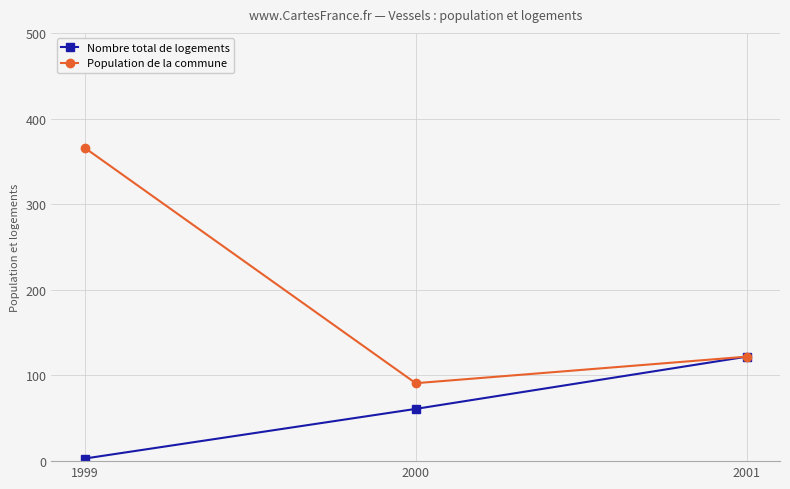

Is the value of Population de la commune at 1999 greater than the value of Nombre total de logements at 2001?

Yes